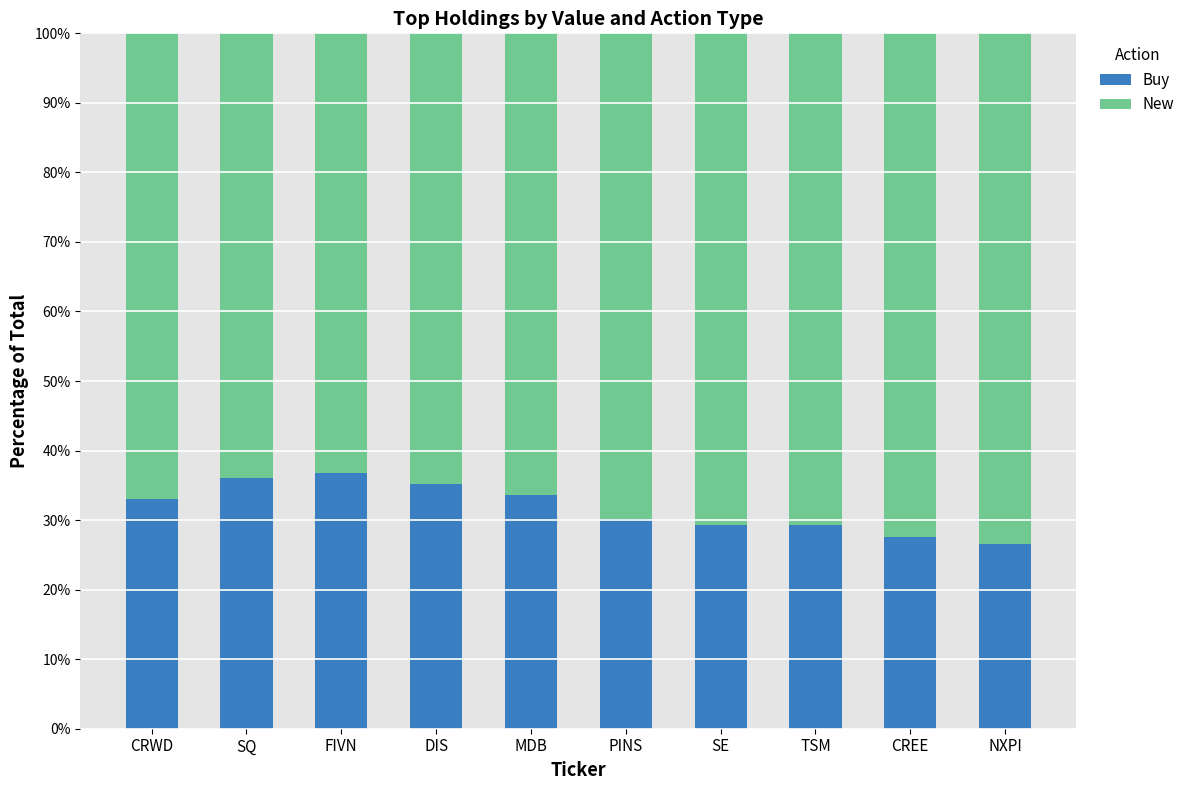

What value does the Buy series have at PINS?

30.1